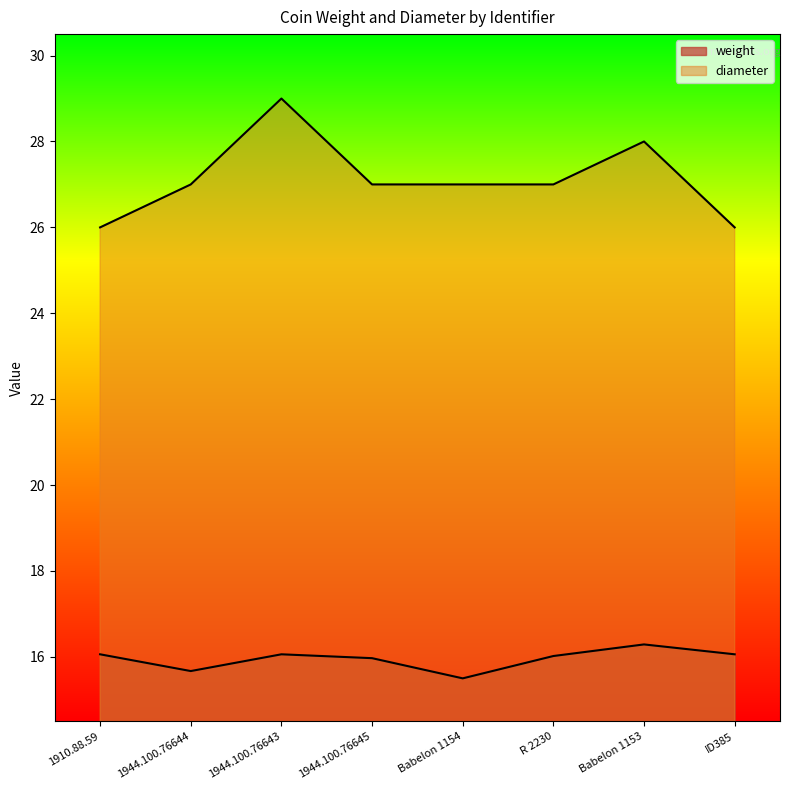

True or false: weight and diameter intersect in this chart.

False